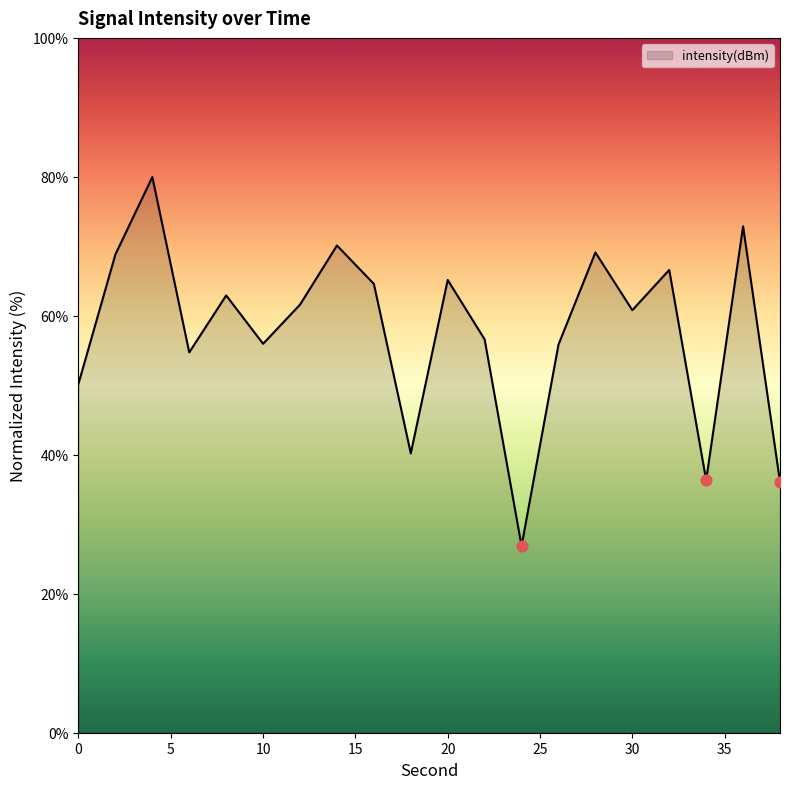

What is the minimum value shown in the chart?

26.9